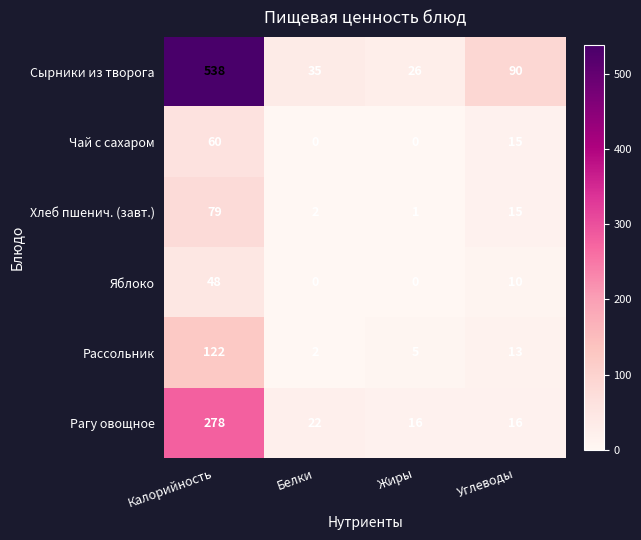

What is the total value across all series at Белки?

61